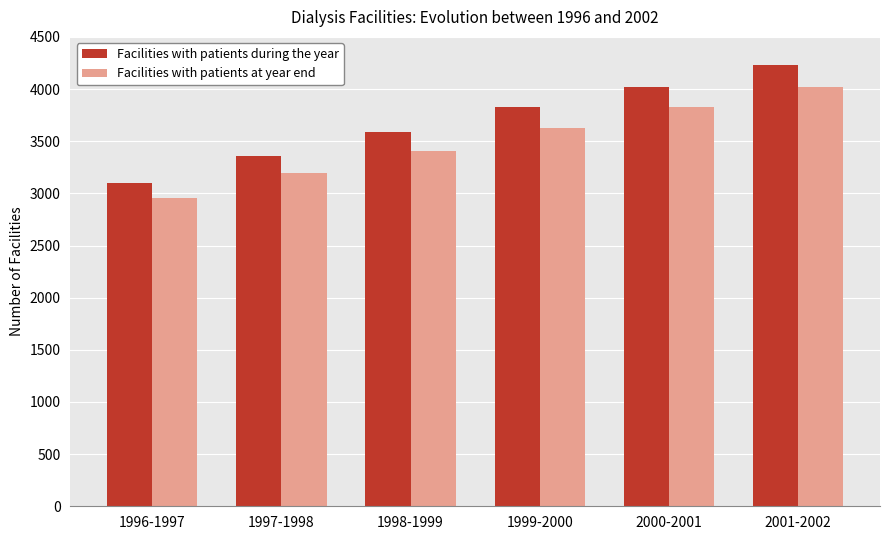

What is the difference between the maximum and second lowest values in the Facilities with patients during the year series?

876